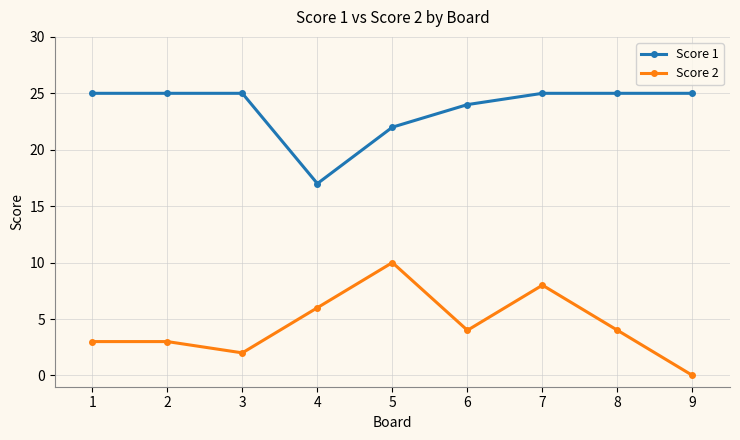

List the series in order of their overall mean, lowest first.

Score 2, Score 1